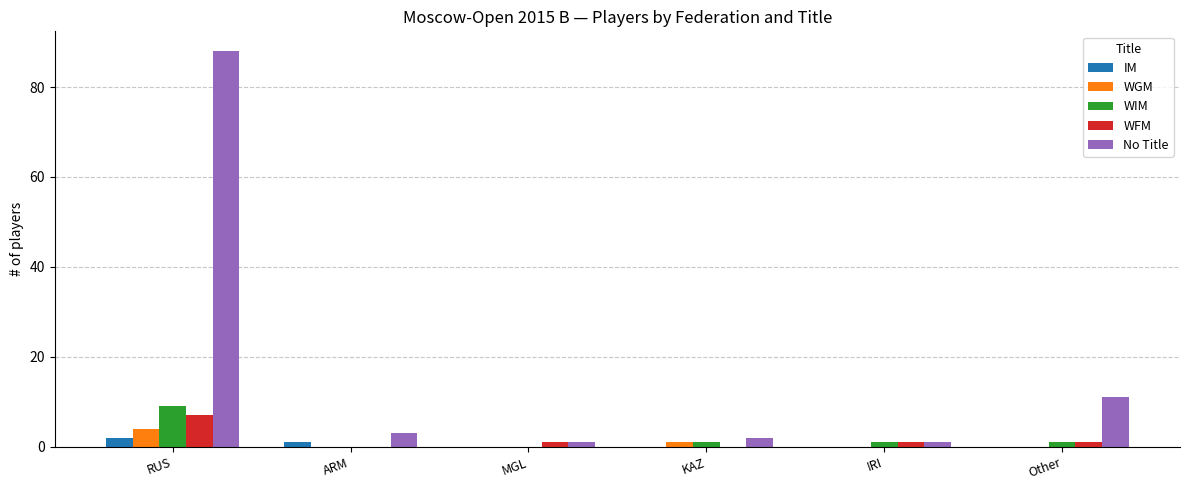

Which series has the widest spread of values?

No Title